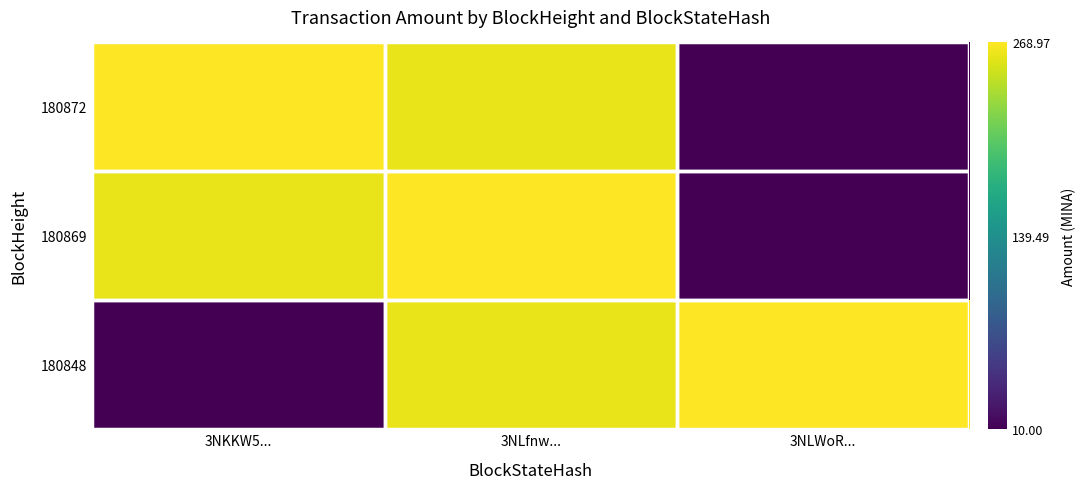

Reading left to right, what are all the values shown in this chart?

180872: 3NKKW5...=269.0	3NLfnw...=260.0	3NLWoR...=10.0
180869: 3NKKW5...=260.0	3NLfnw...=269.0	3NLWoR...=10.0
180848: 3NKKW5...=10.0	3NLfnw...=260.0	3NLWoR...=269.0